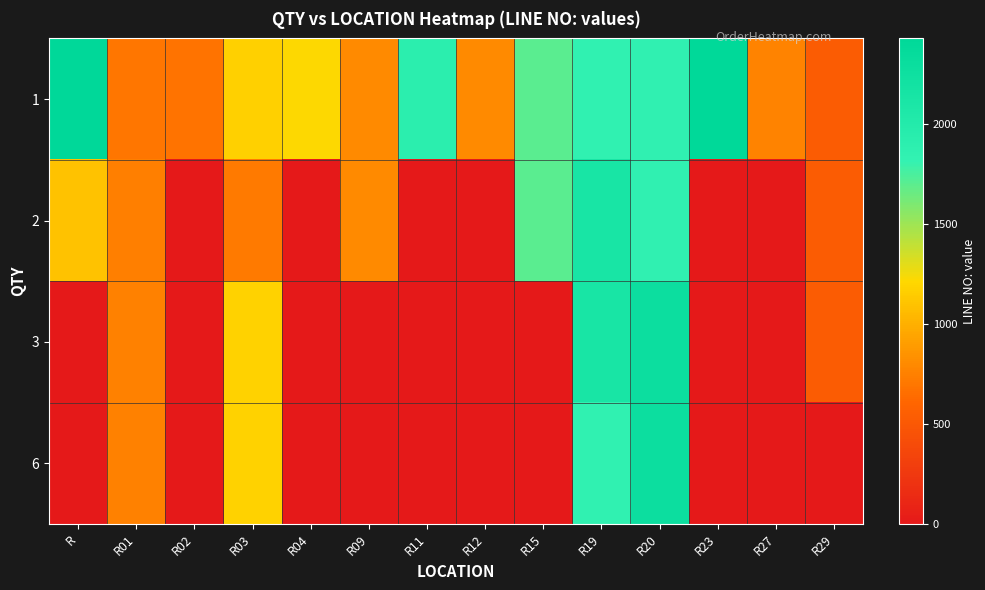

How many distinct data groups are displayed?

4